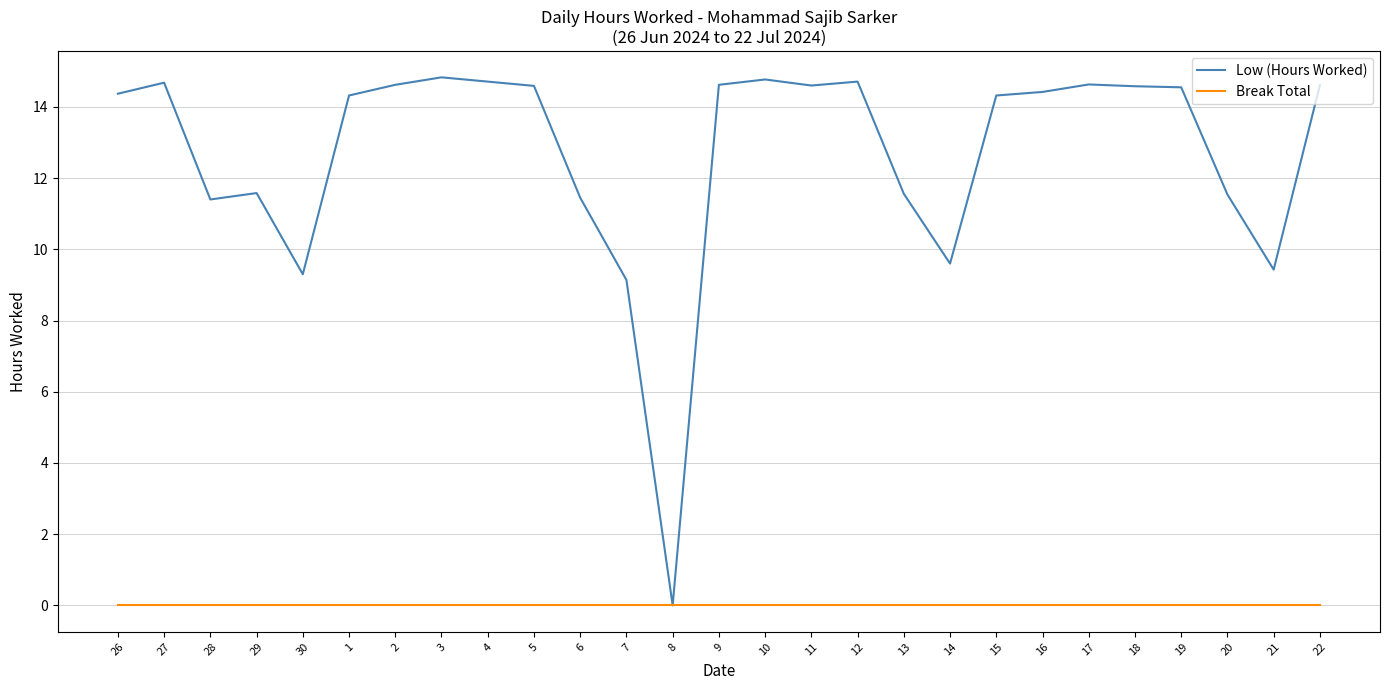

What is the maximum value for Low (Hours Worked)?

14.8